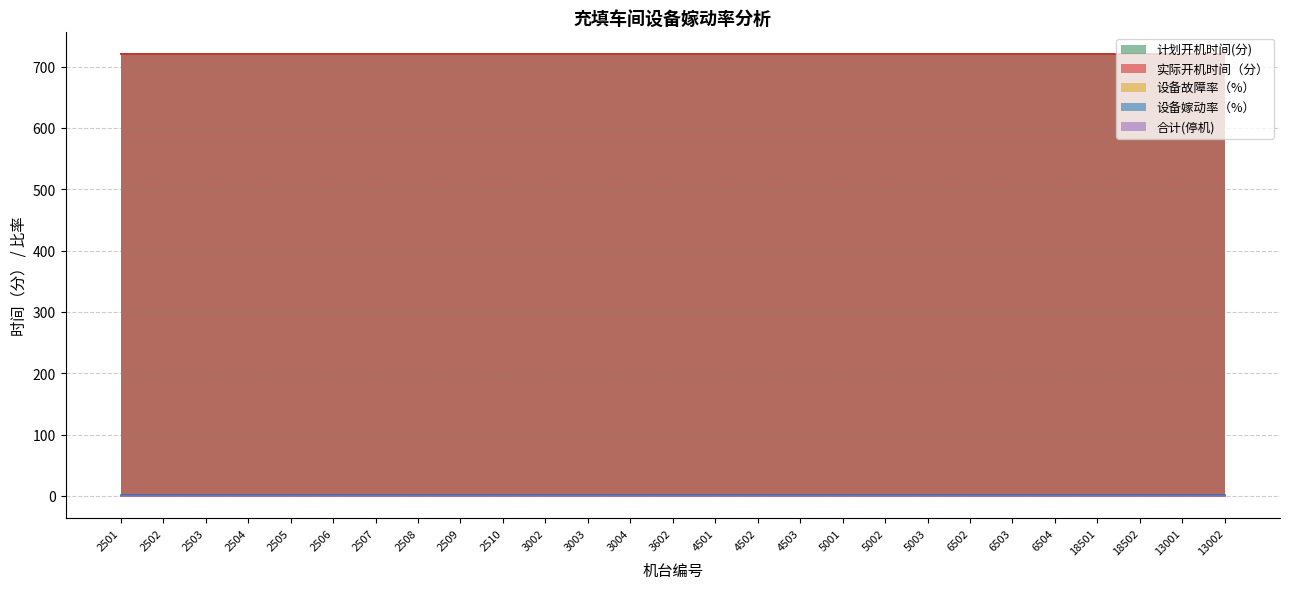

Which series changed the most between 2501 and 13001?

计划开机时间(分)